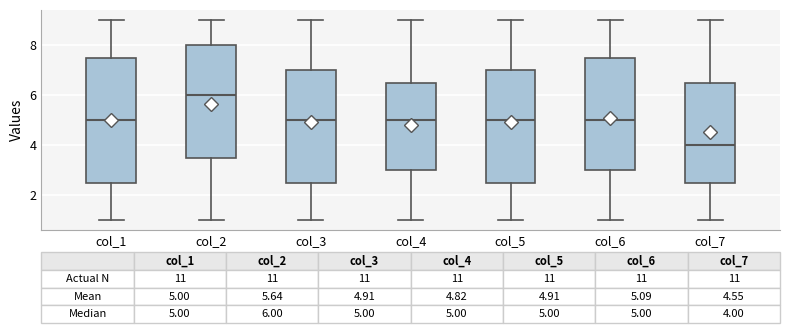

Which box is the tallest, from its lower edge to its upper edge?

col_1